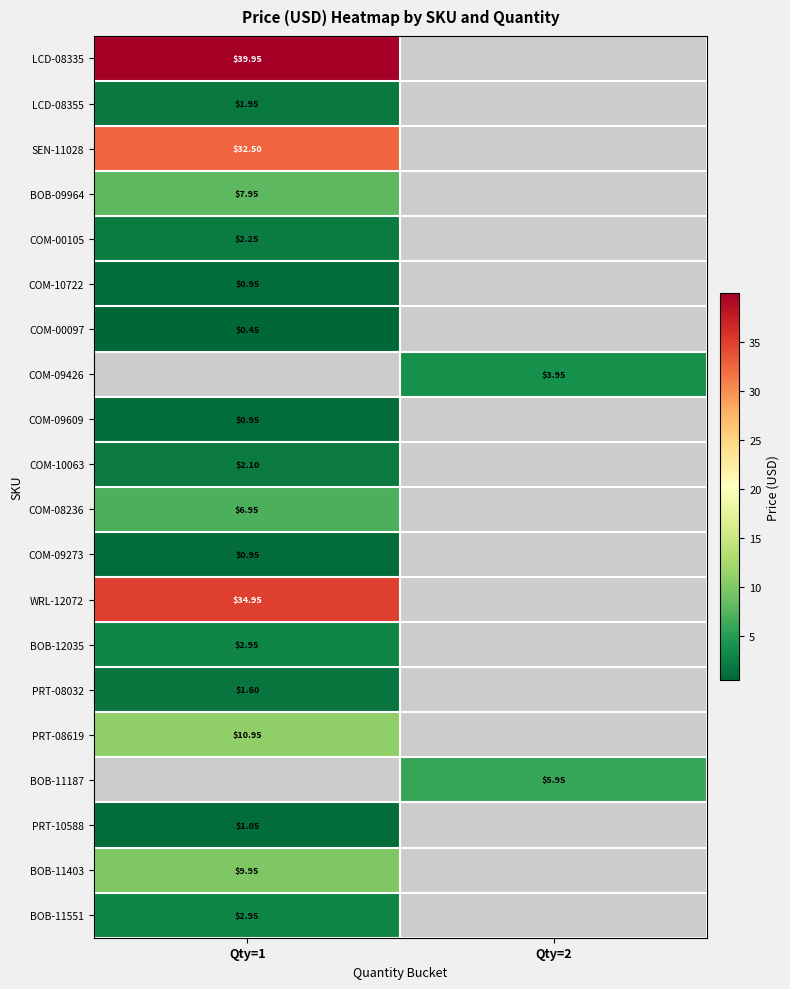

Which category has the lowest value across all series?

Qty=1